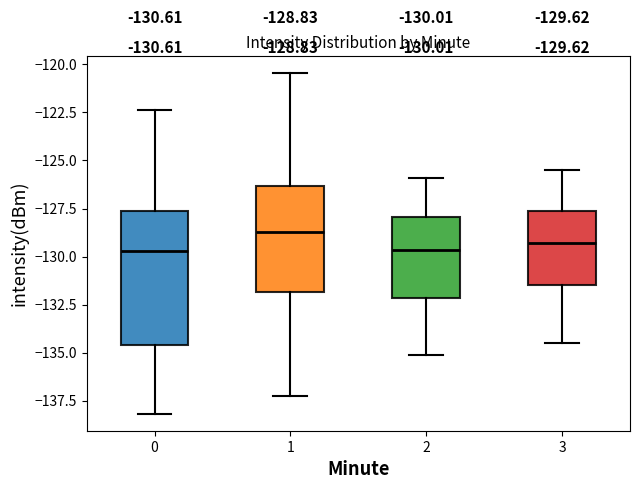

Comparing the boxes themselves (not the whiskers), which one is the tallest?

0